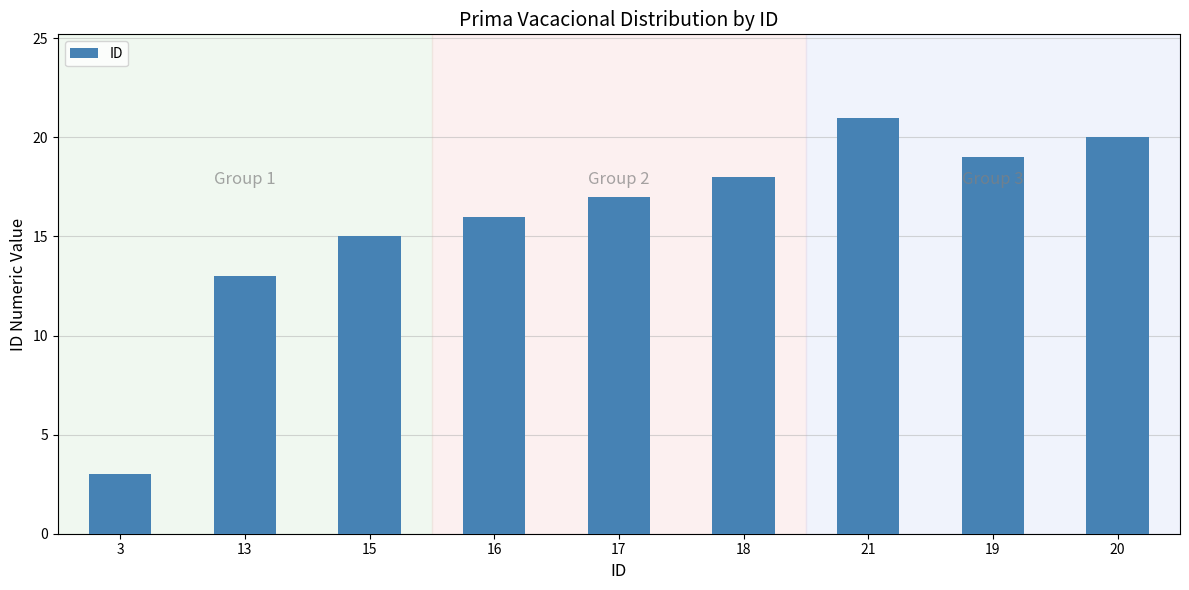

The value at 20 is 20. True or false?

True